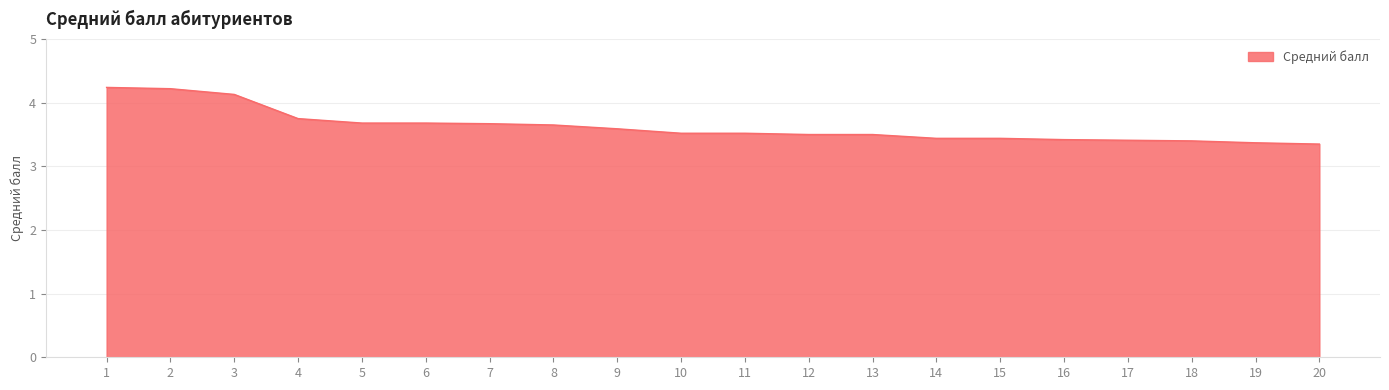

What is the maximum value shown in the chart?

4.2